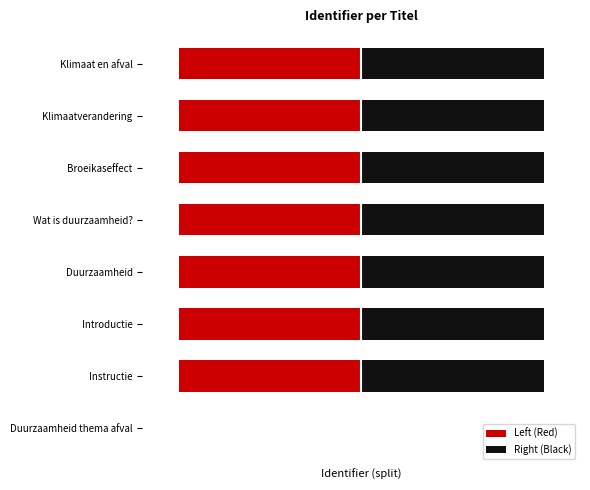

What is the lowest value of the Left (Red) series?

-3479740.0